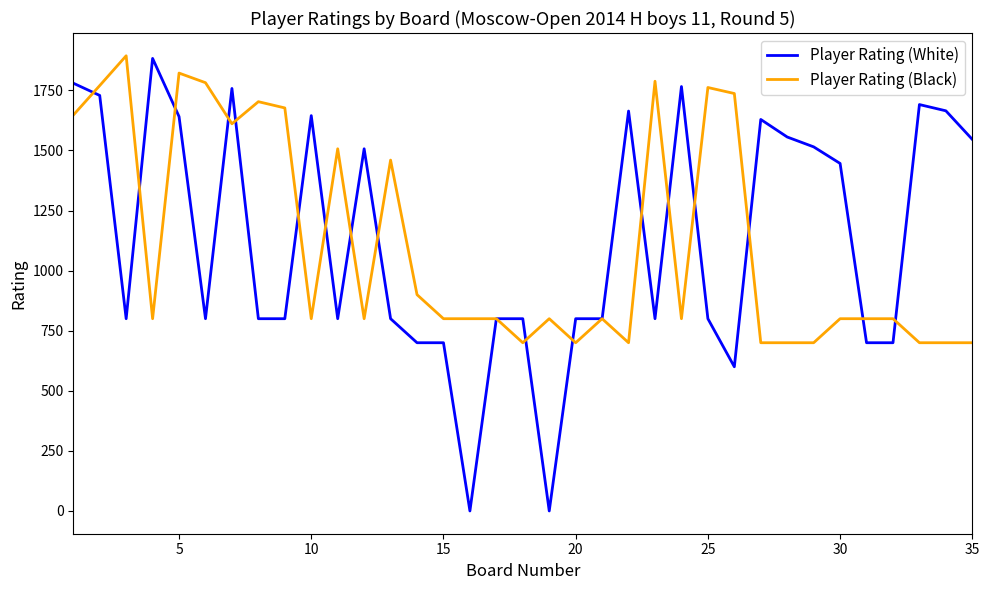

Which series has the largest range (max minus min)?

Player Rating (White)